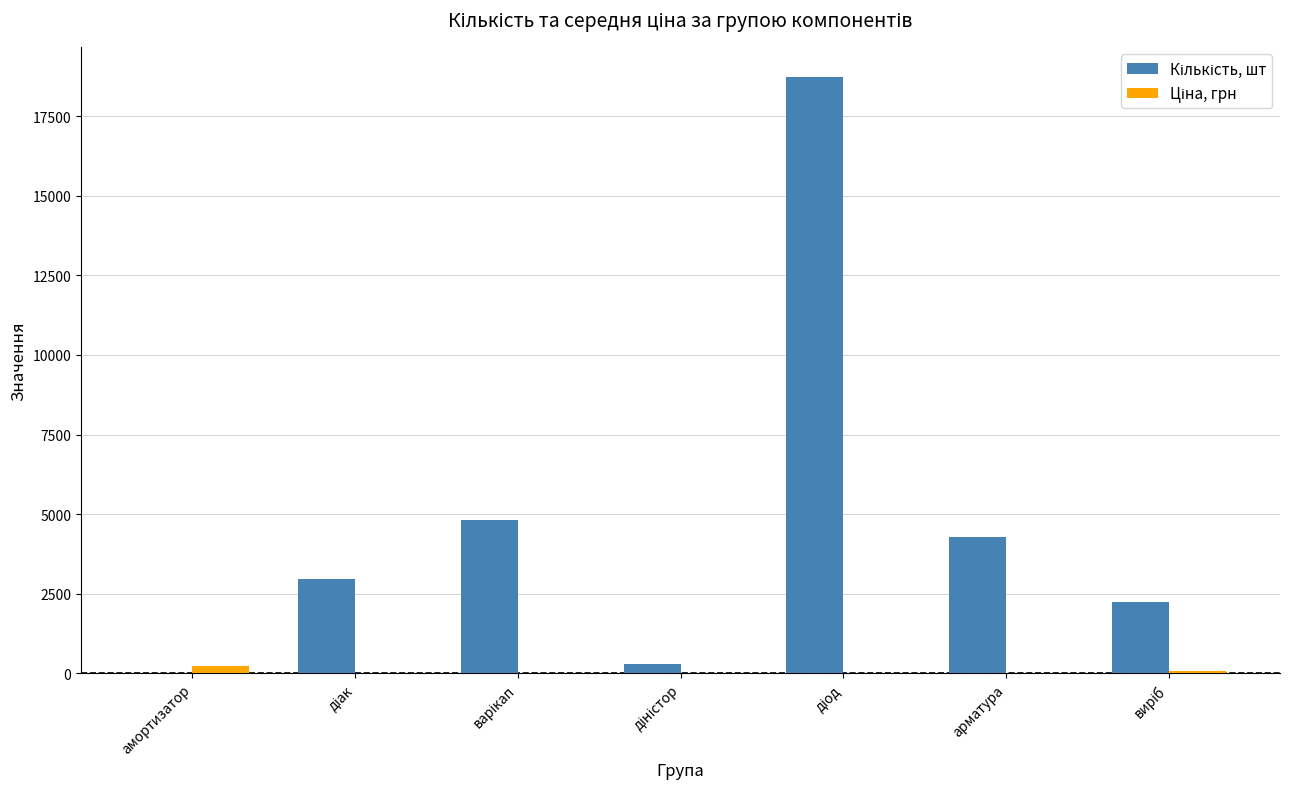

What is the maximum value shown in the chart?

18738.0